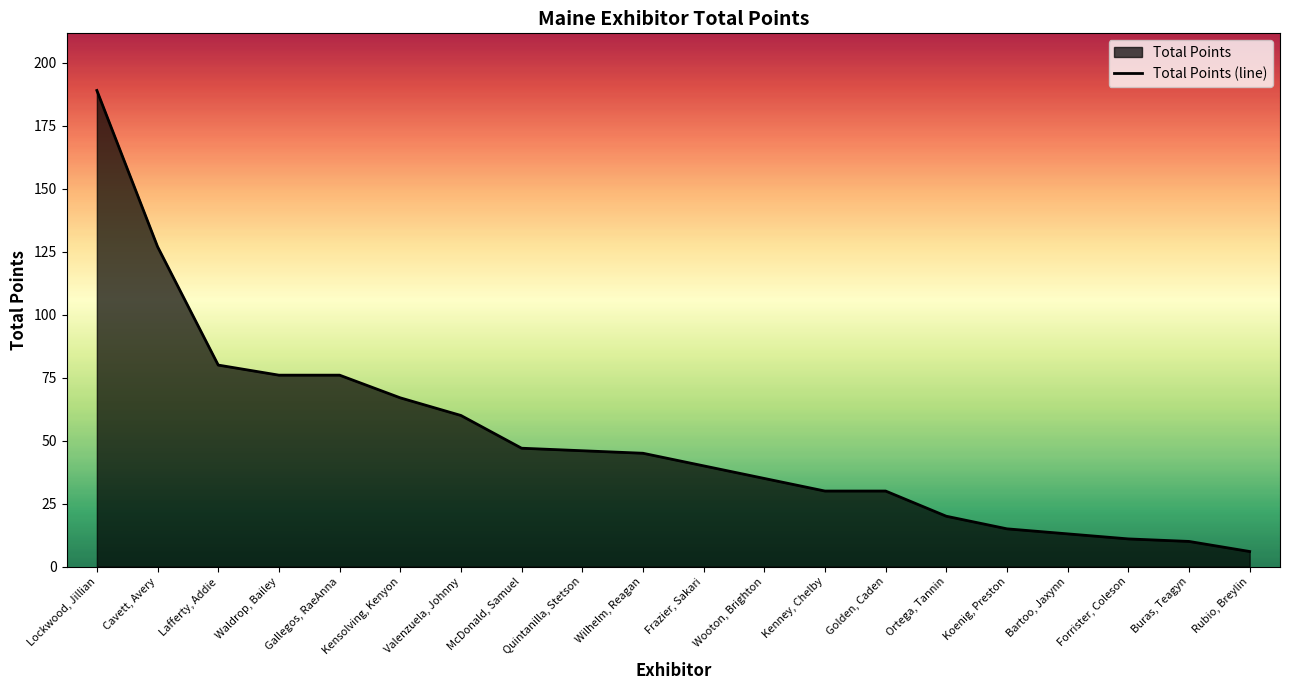

Reading left to right, extract all data points from this chart.

Lockwood, Jillian=189	Cavett, Avery=127	Lafferty, Addie=80	Waldrop, Bailey=76	Gallegos, RaeAnna=76	Kensolving, Kenyon=67	Valenzuela, Johnny=60	McDonald, Samuel=47	Quintanilla, Stetson=46	Wilhelm, Reagan=45	Frazier, Sakari=40	Wooton, Brighton=35	Kenney, Chelby=30	Golden, Caden=30	Ortega, Tannin=20	Koenig, Preston=15	Bartoo, Jaxynn=13	Forrister, Coleson=11	Buras, Teagyn=10	Rubio, Breylin=6